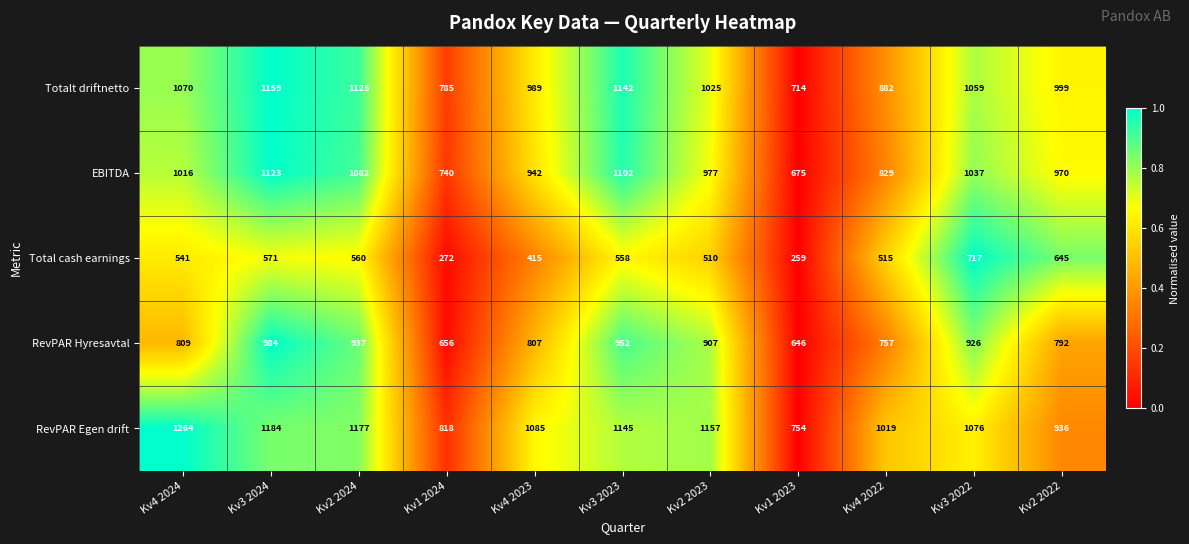

Rank the series at Kv2 2024 from highest to lowest value.

RevPAR Egen drift, Totalt driftnetto, EBITDA, RevPAR Hyresavtal, Total cash earnings